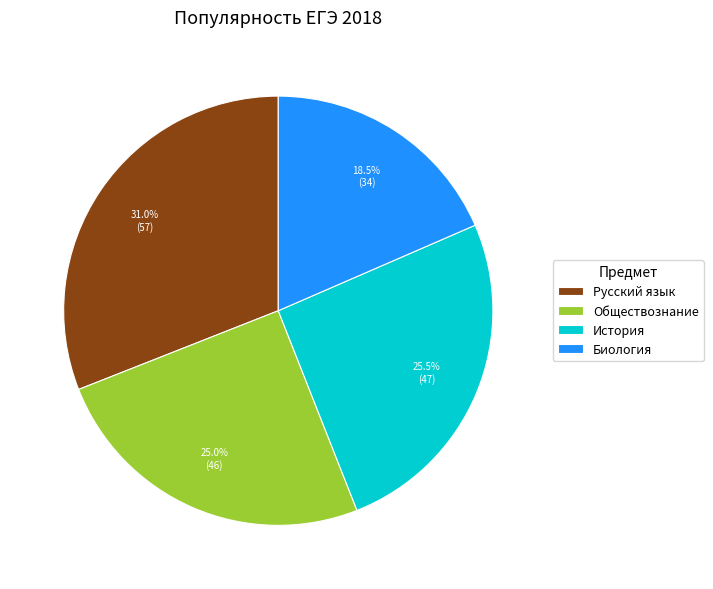

Between История and Русский язык, which is larger?

Русский язык